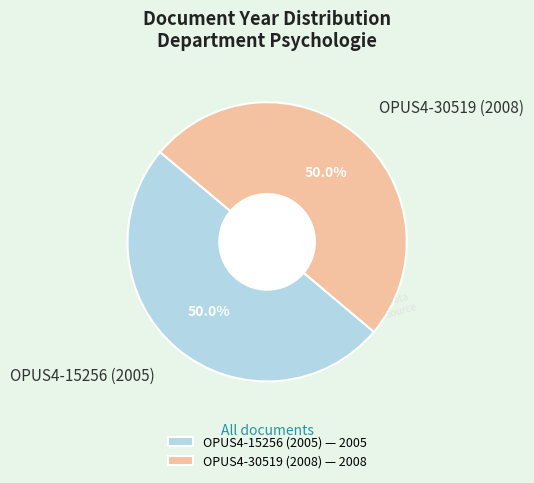

What is the ratio of the value at OPUS4-30519 (2008) to the value at OPUS4-15256 (2005)?

1.0